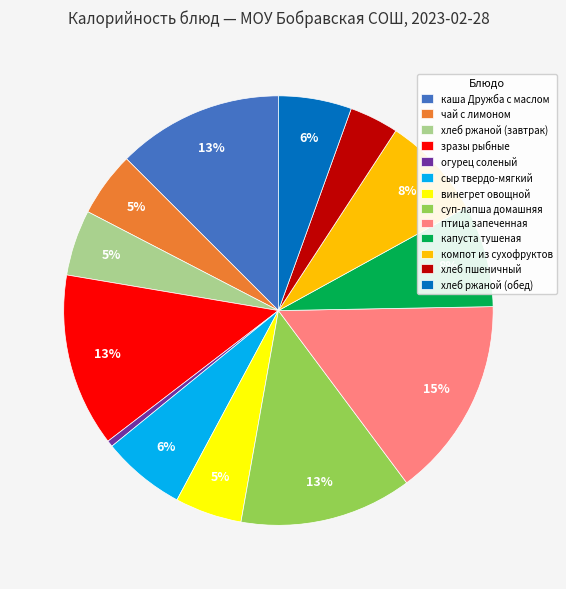

The капуста тушеная slice represents 8% of the pie. True or false?

True